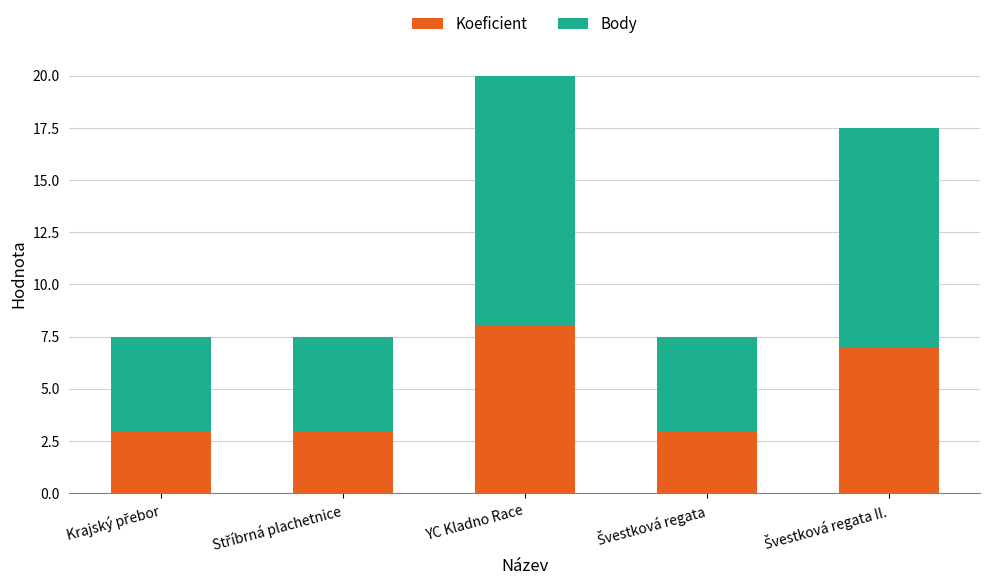

What is the total value across all series at YC Kladno Race?

20.0